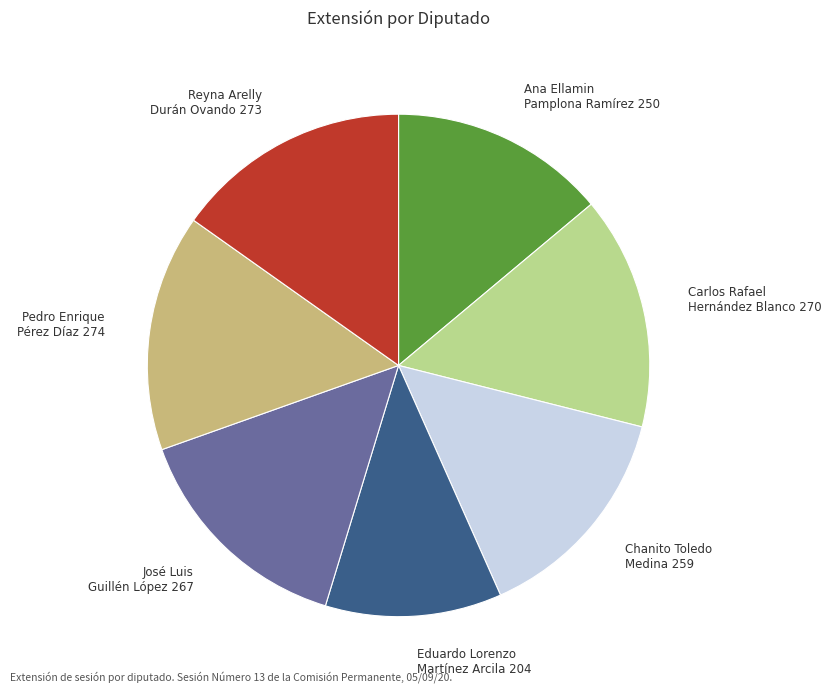

Does José Luis Guillén López 267 account for over 50% of the chart?

No